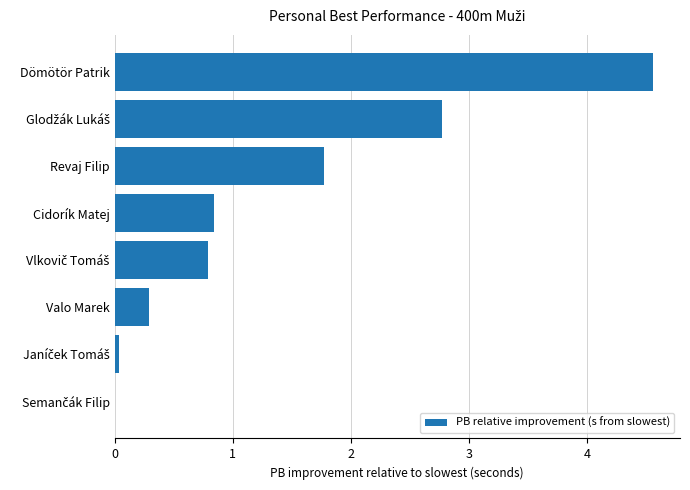

What is the greatest value displayed?

4.6